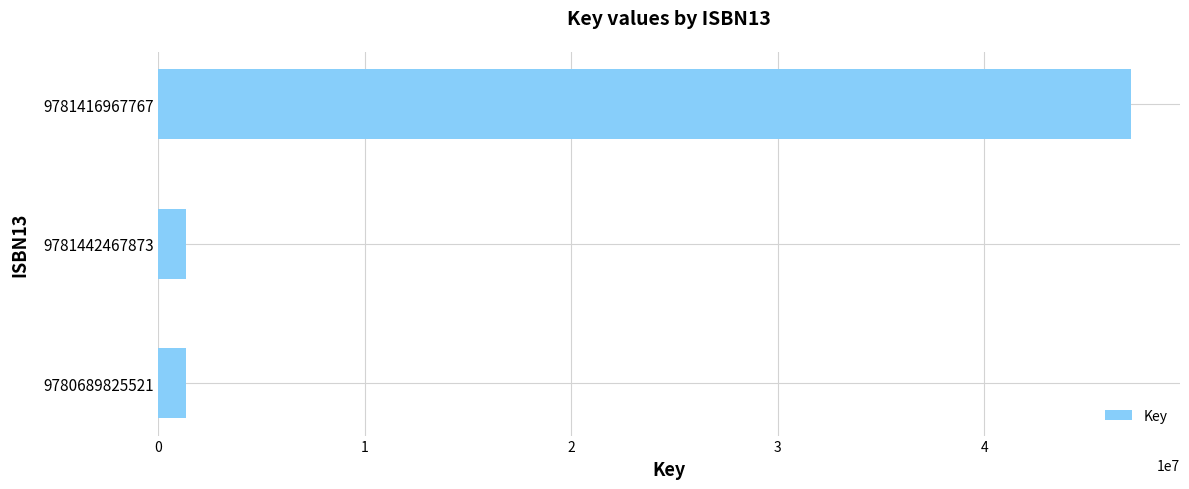

Reading top to bottom, extract all data points from this chart.

47114107	1350004	1350004